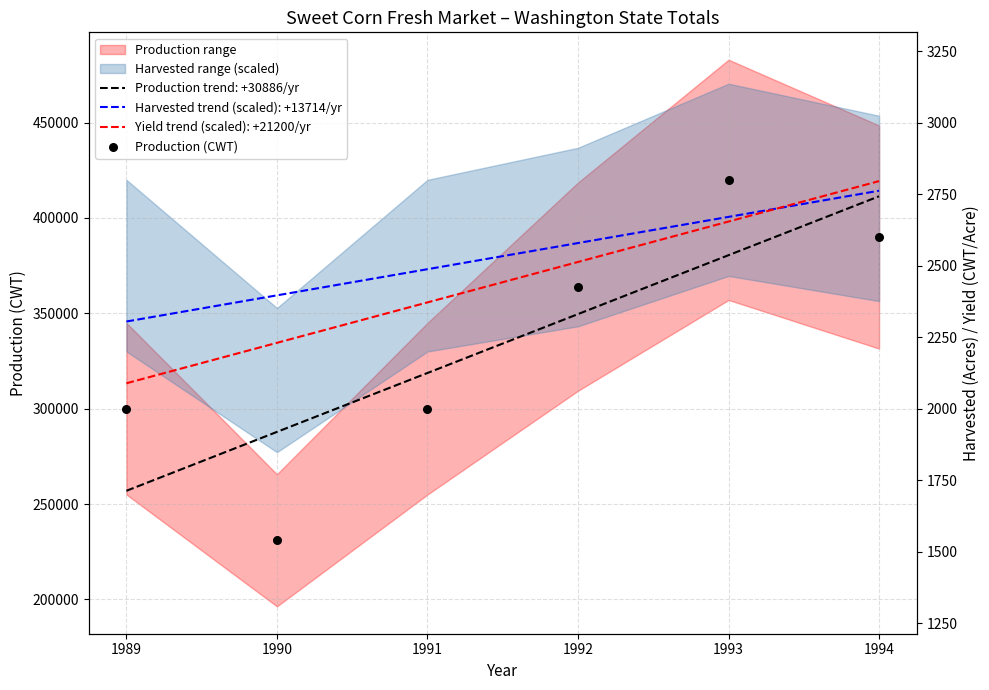

What is the change in value from 1991 to 1992?

+64000